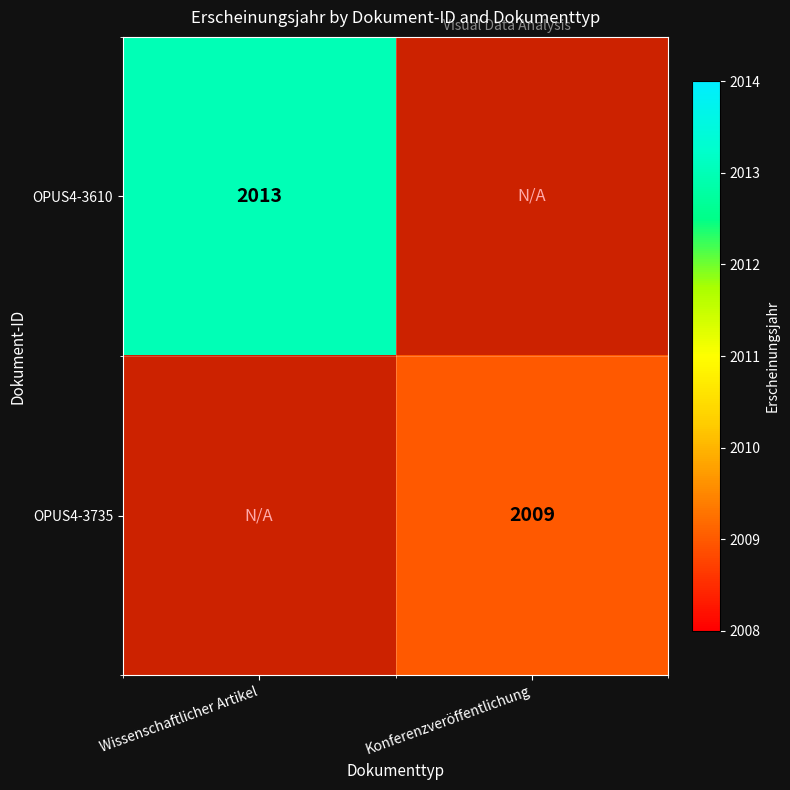

The value of OPUS4-3735 at Konferenzveröffentlichung is 2009. True or false?

True